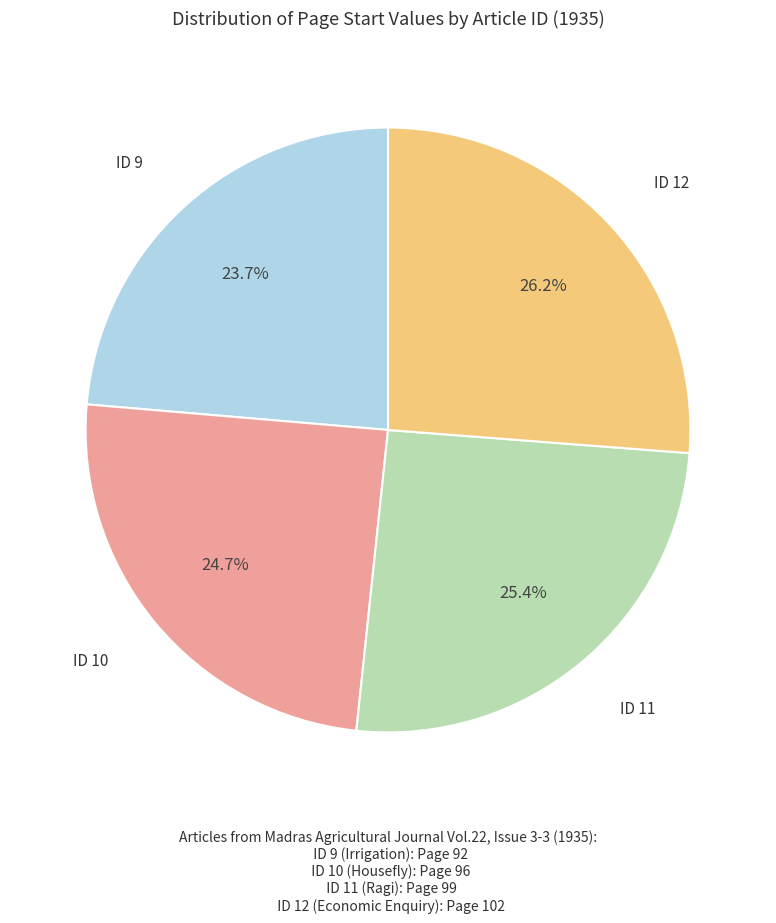

Do ID 12 and ID 10 together represent more than half of the pie?

Yes